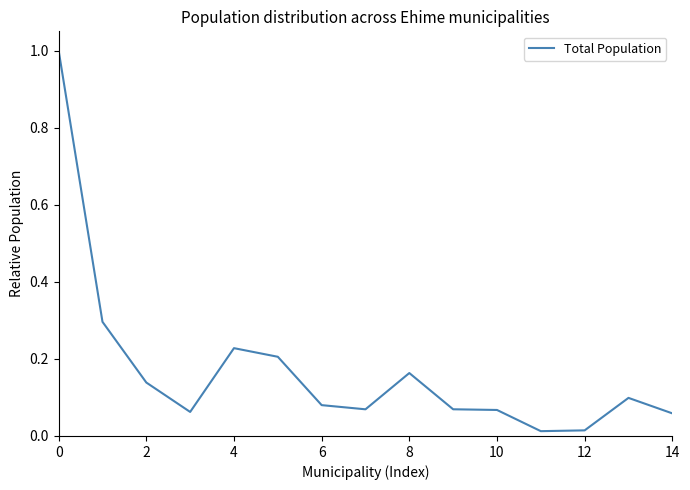

What is the greatest value displayed?

1.0